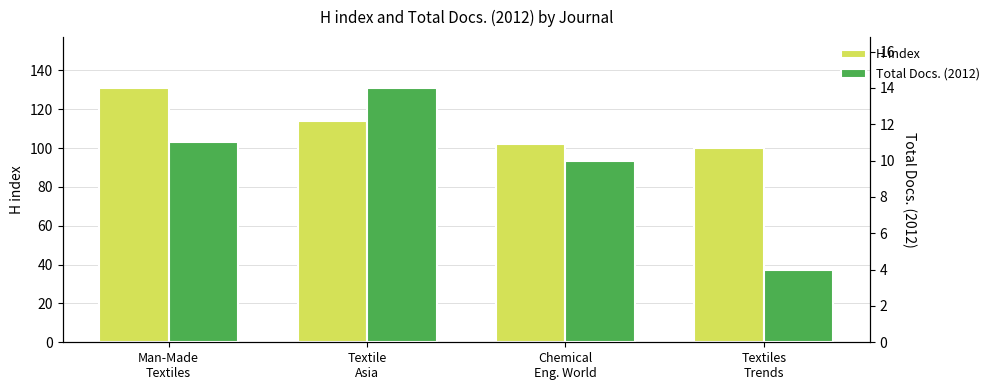

How many categories are shown in the chart?

4